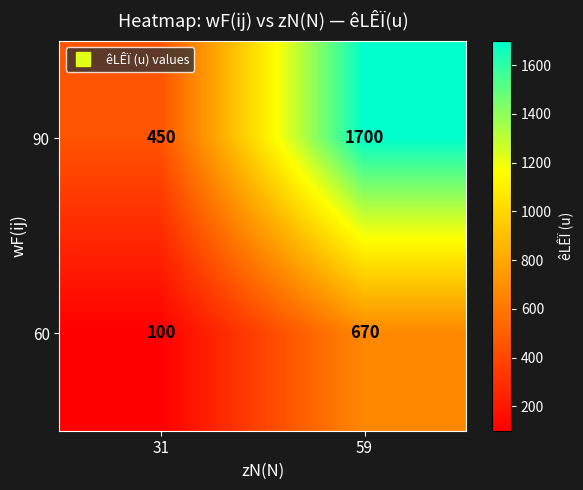

Reading left to right, transcribe all the data shown in this chart.

90: 31=450	59=1700
60: 31=100	59=670